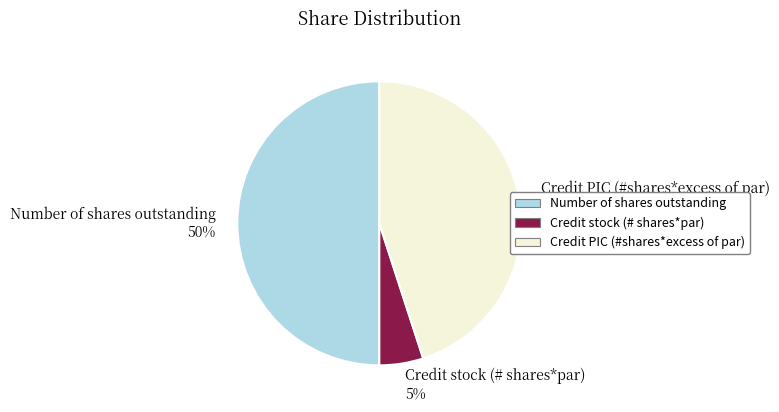

Rank the categories by value from highest to lowest.

Number of shares outstanding, Credit PIC (#shares*excess of par), Credit stock (# shares*par)